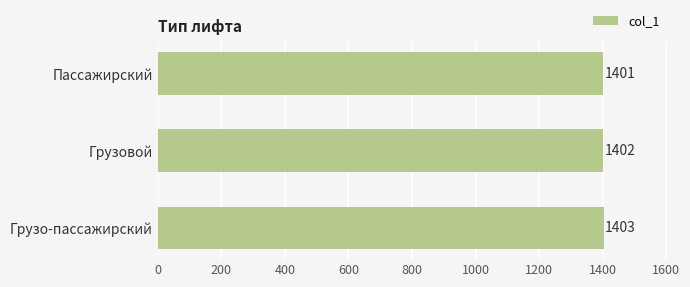

How many values are between 1401 and 1403?

3